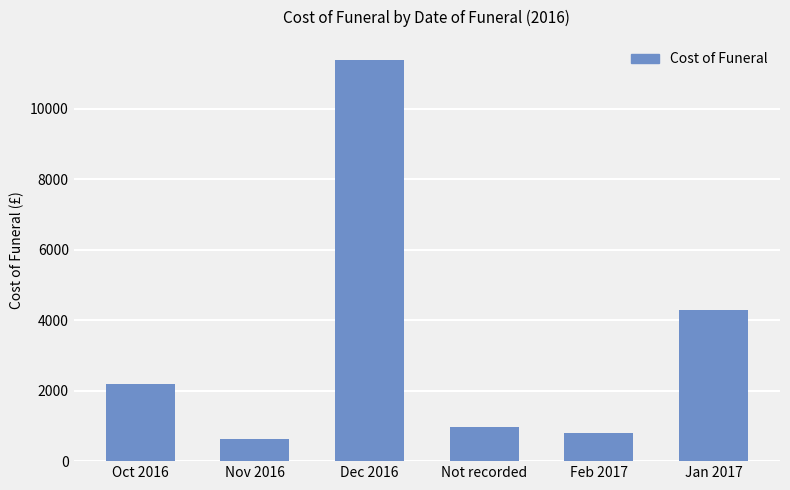

Rank the categories by value from highest to lowest.

Dec 2016, Jan 2017, Oct 2016, Not recorded, Feb 2017, Nov 2016